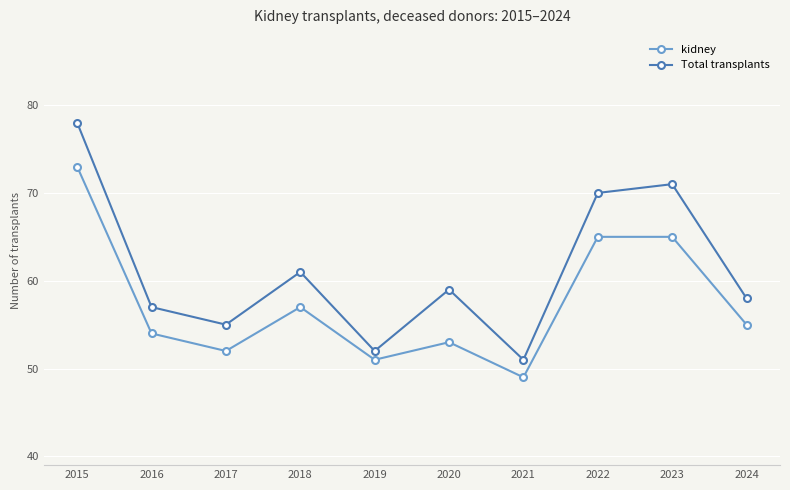

What is the difference between the kidney values at 2020 and 2023?

12